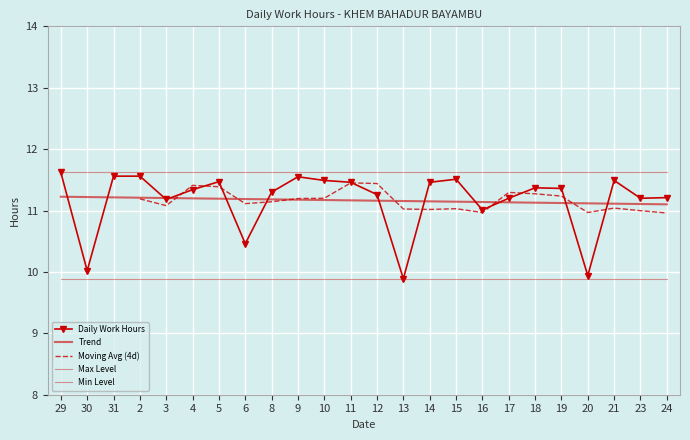

What is the value of the 7th point from the left?

11.5